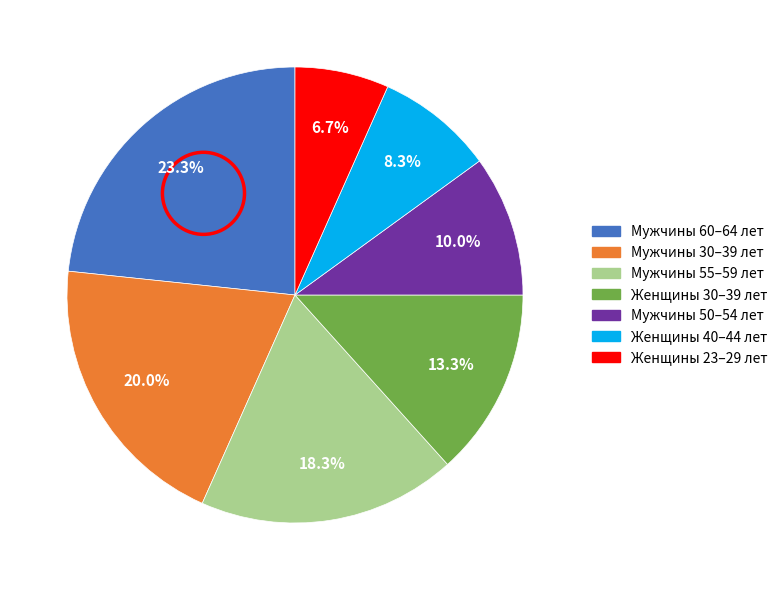

How many segments does this pie chart have?

7